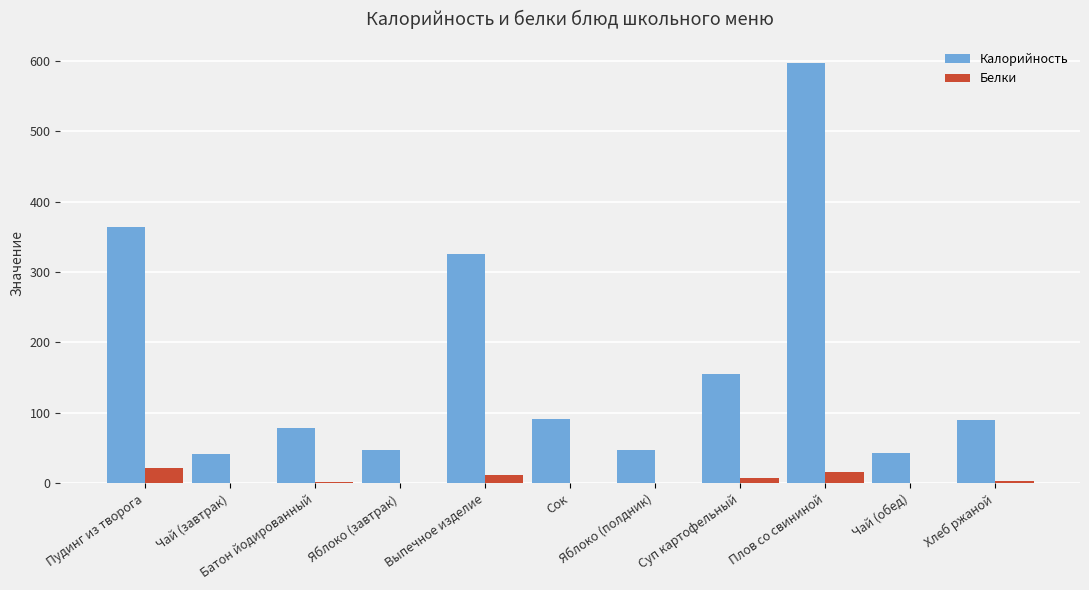

Which series has the largest total across all categories?

Калорийность